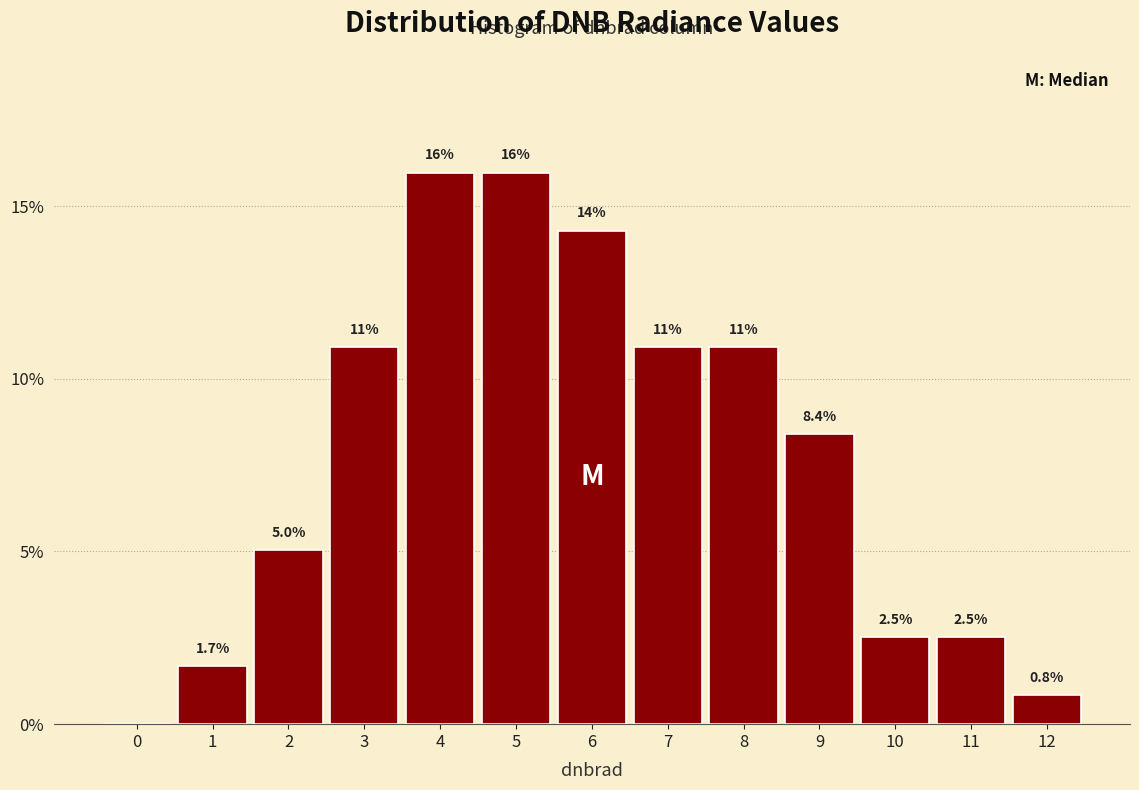

Are the bars horizontal?

No